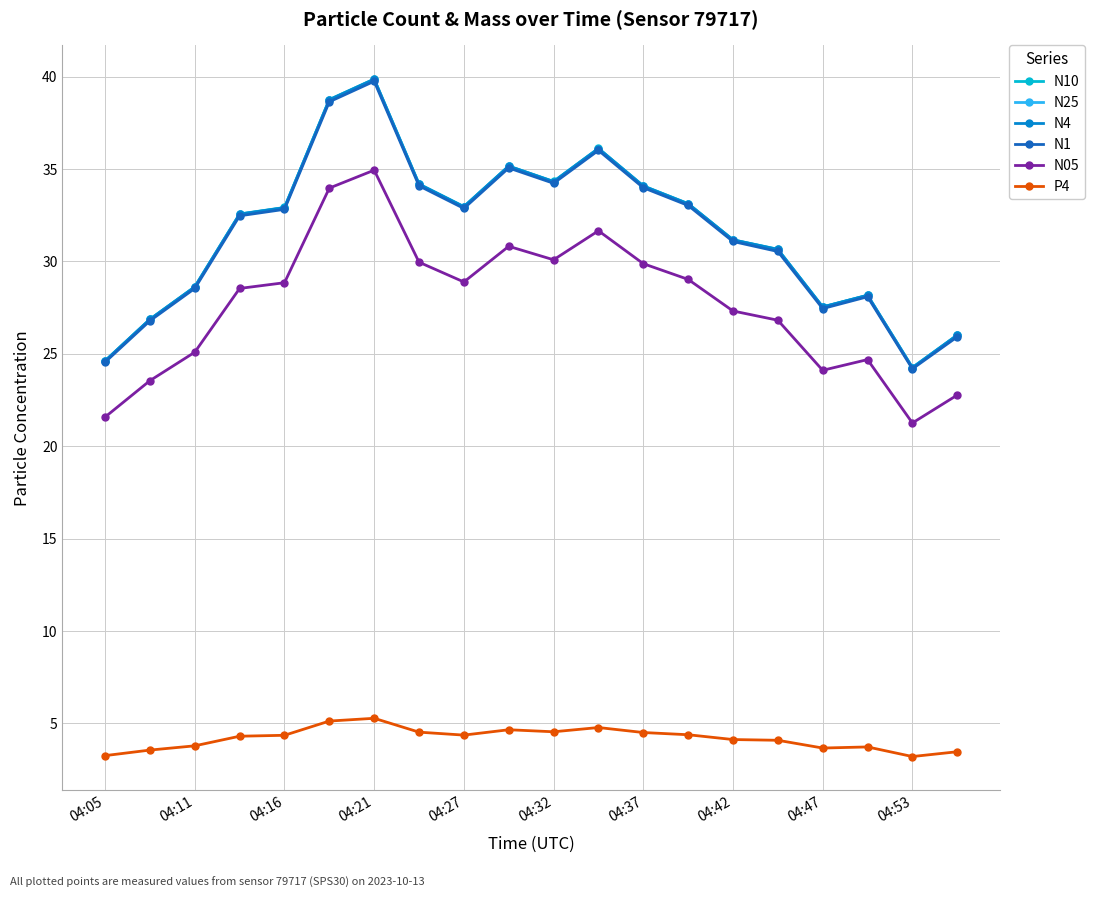

True or false: P4 has more than 2 points higher than both neighbors.

True